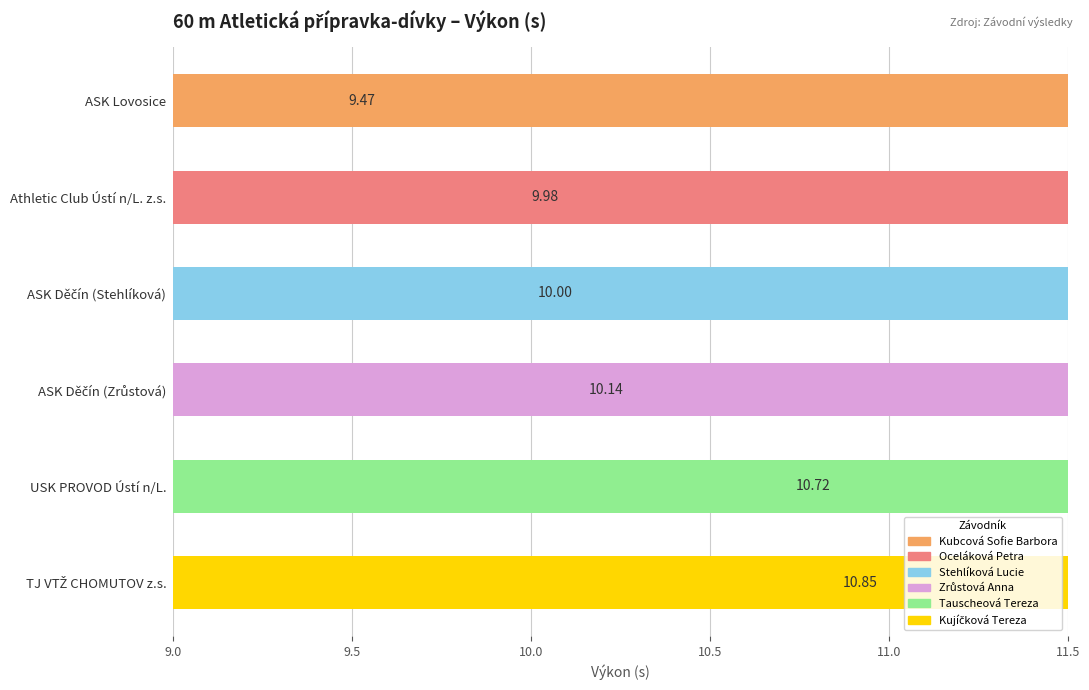

What is the difference between the maximum and minimum values?

1.4